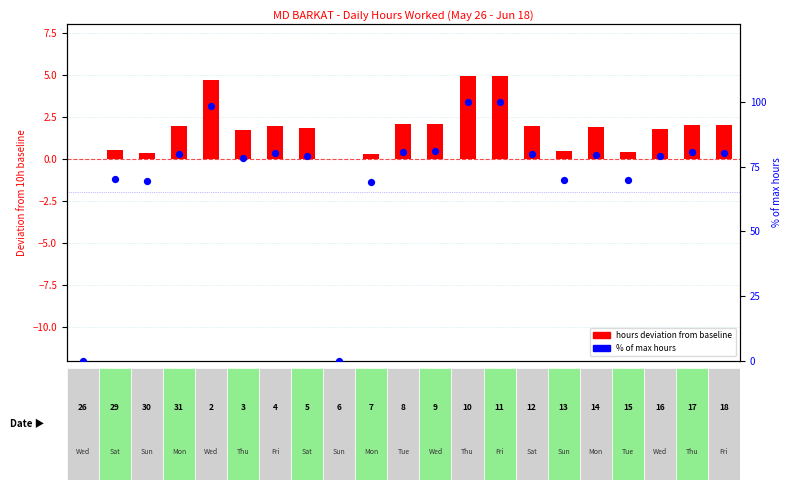

What are all the series names shown in the legend?

hours deviation, % of max hours